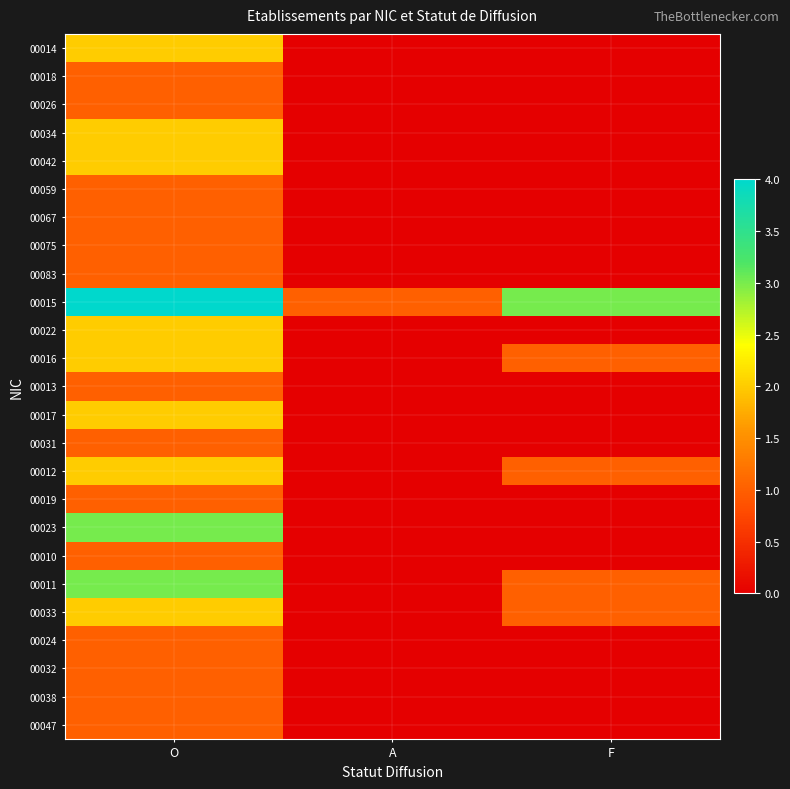

At F, list the series in order from smallest to largest.

00014, 00018, 00026, 00034, 00042, 00059, 00067, 00075, 00083, 00022, 00013, 00017, 00031, 00019, 00023, 00010, 00024, 00032, 00038, 00047, 00016, 00012, 00011, 00033, 00015